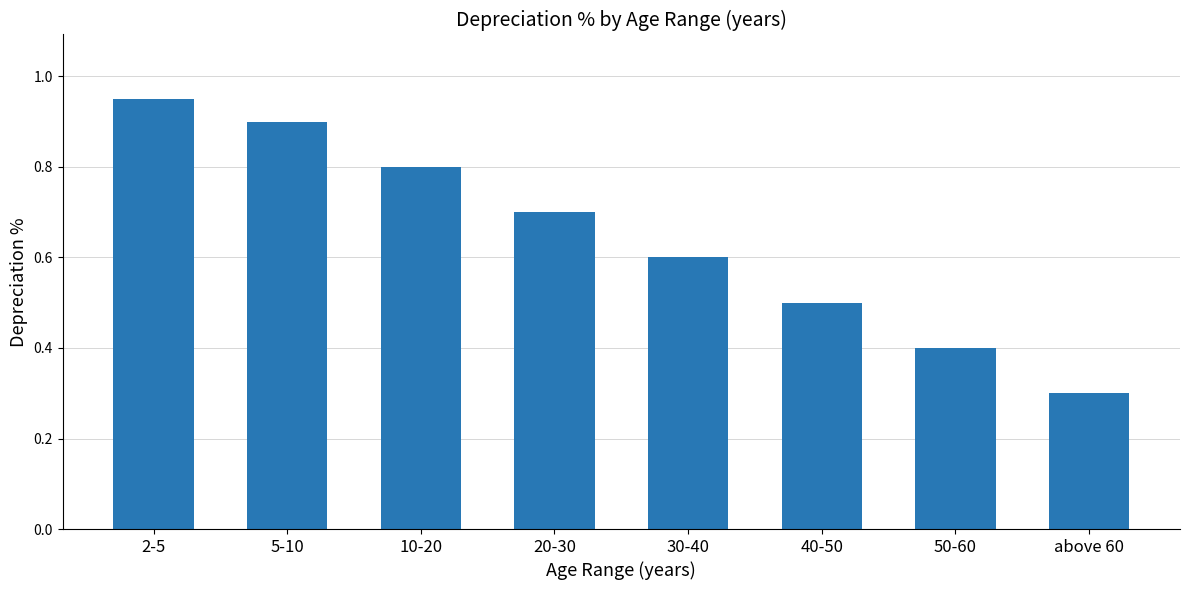

Which has a higher value, 20-30 or 30-40?

20-30